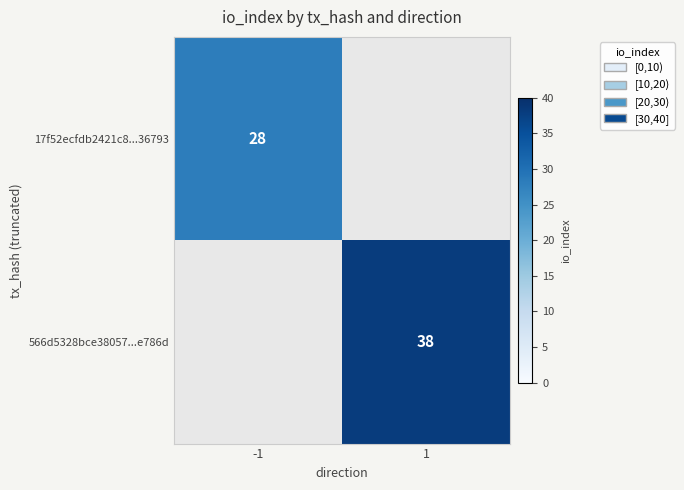

What is the total value across all series at 1?

38